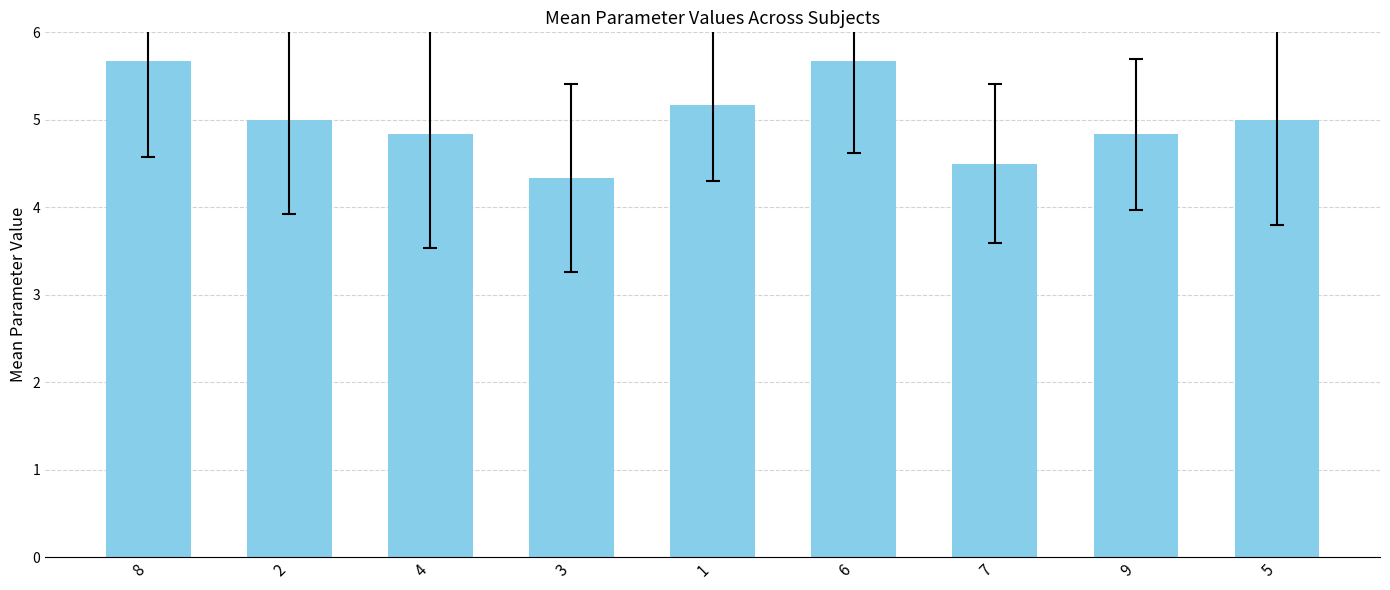

The value at 5 is 7.6. True or false?

False